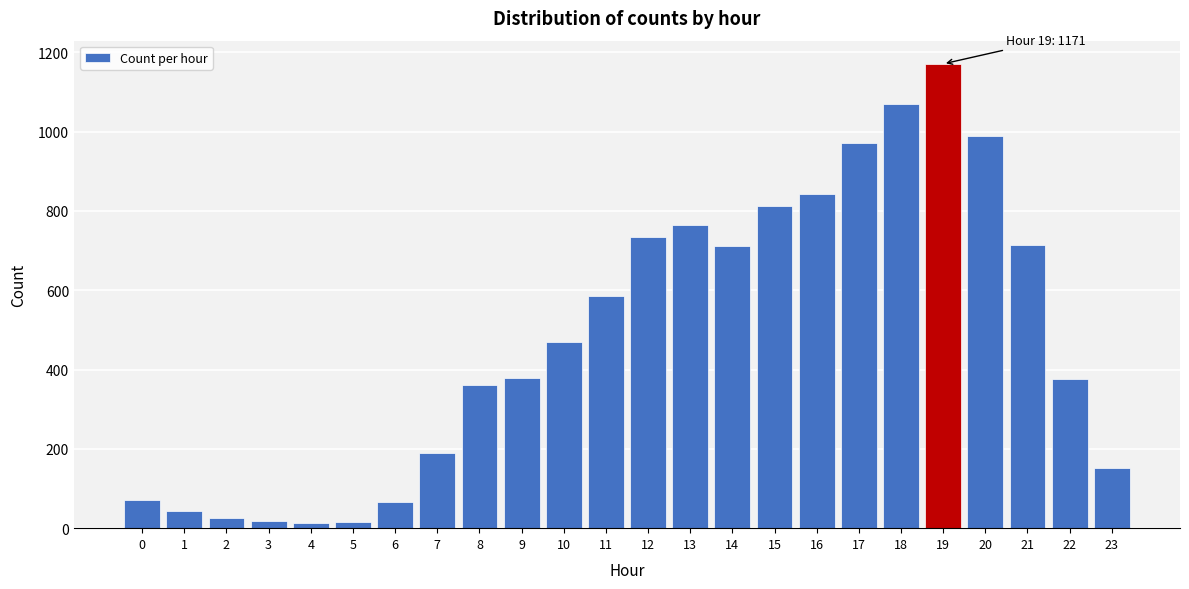

What is the difference between the second highest and minimum values?

1059